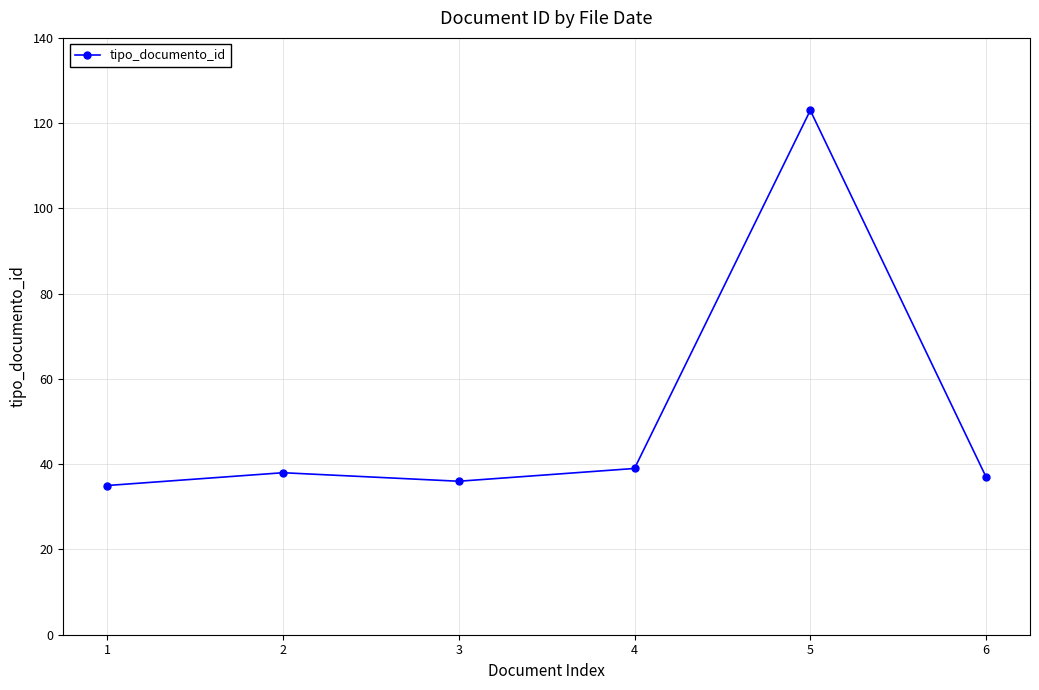

At which category does the chart reach its peak across all series?

5